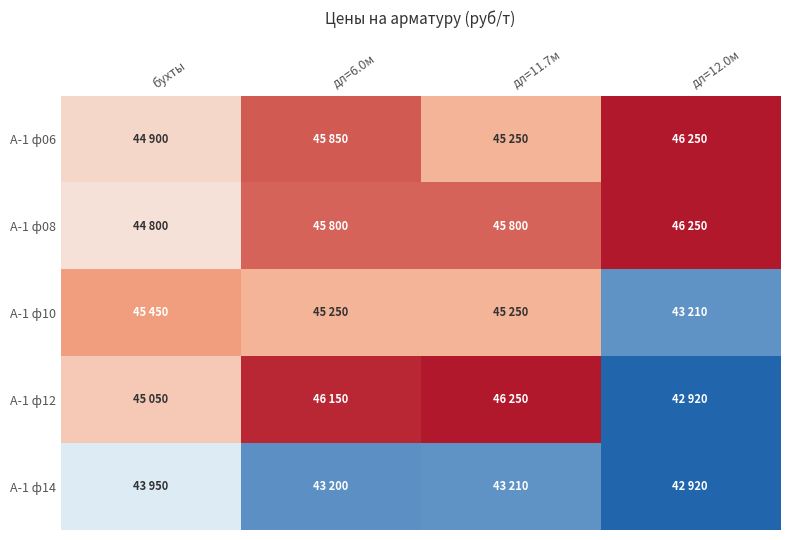

Which series has the largest total across all categories?

А-1 ф08